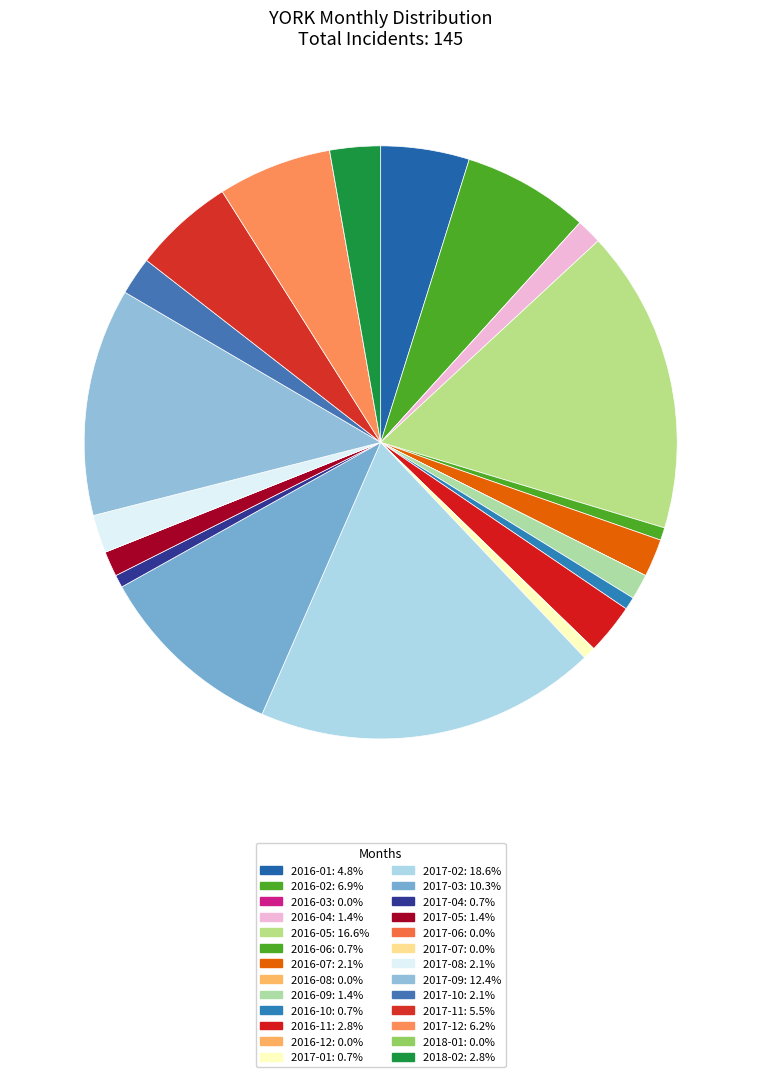

Which has a higher value, 2016-06 or 2016-07?

2016-07